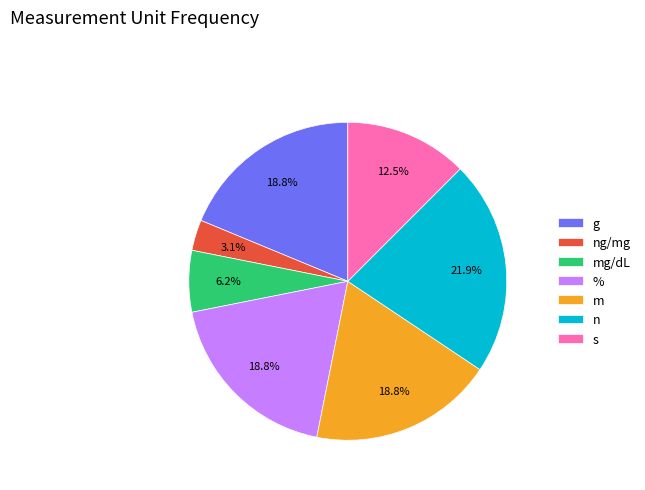

To the nearest percent, what is the combined percentage of s and m?

31%